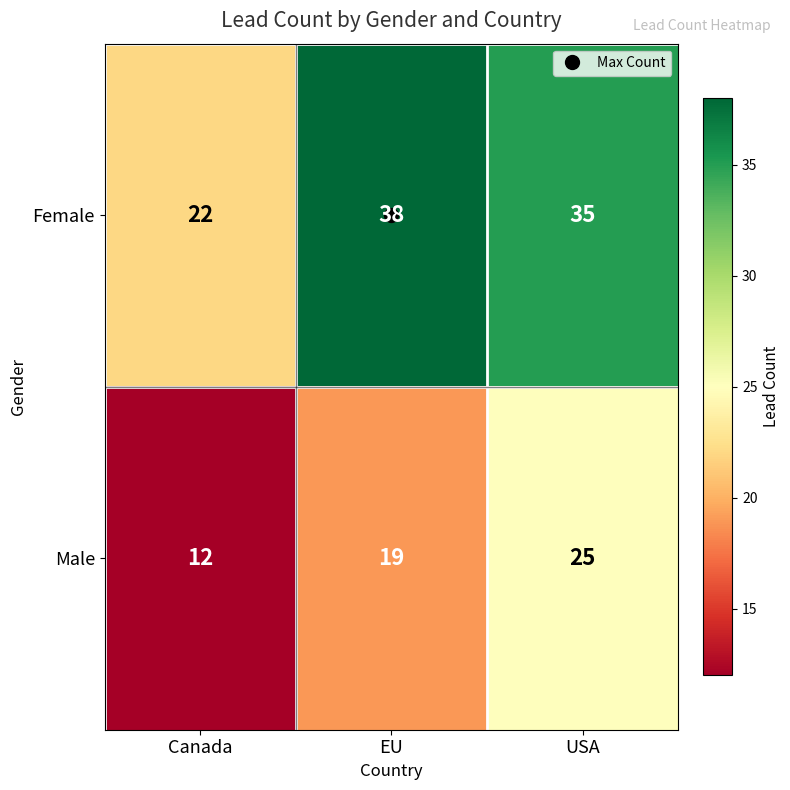

What is the greatest value displayed?

38